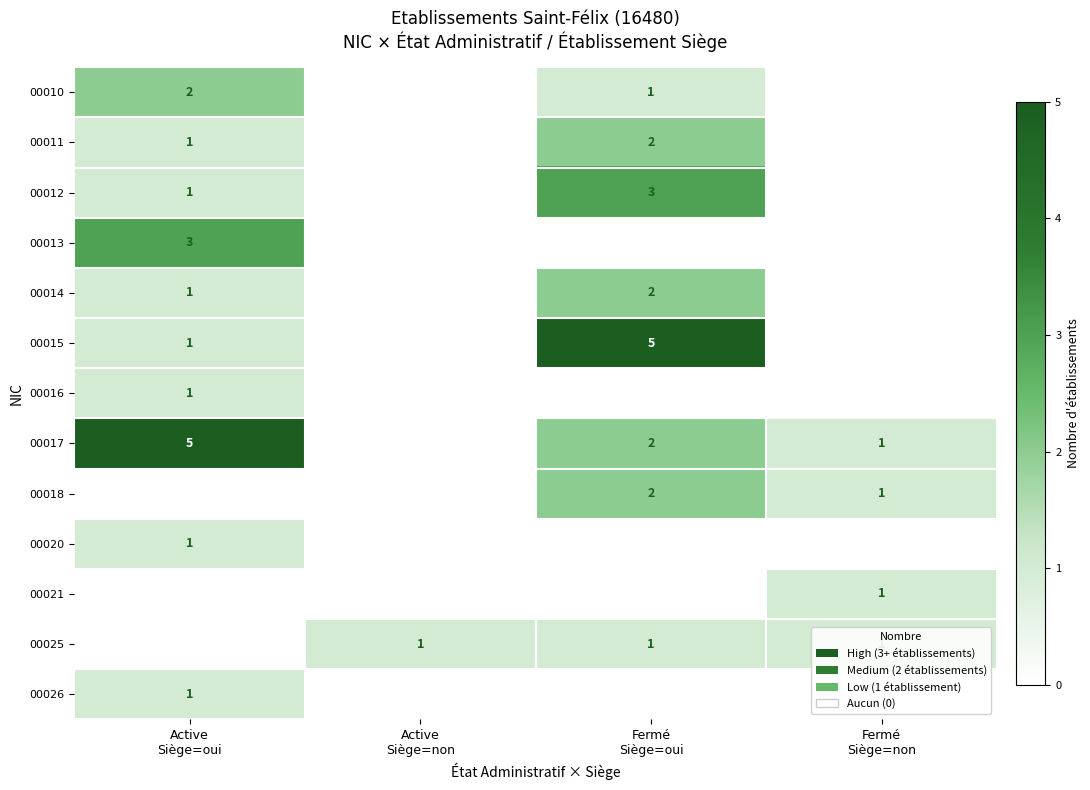

Rank the series at Active Siège=oui from lowest to highest value.

00018, 00021, 00025, 00011, 00012, 00014, 00015, 00016, 00020, 00026, 00010, 00013, 00017